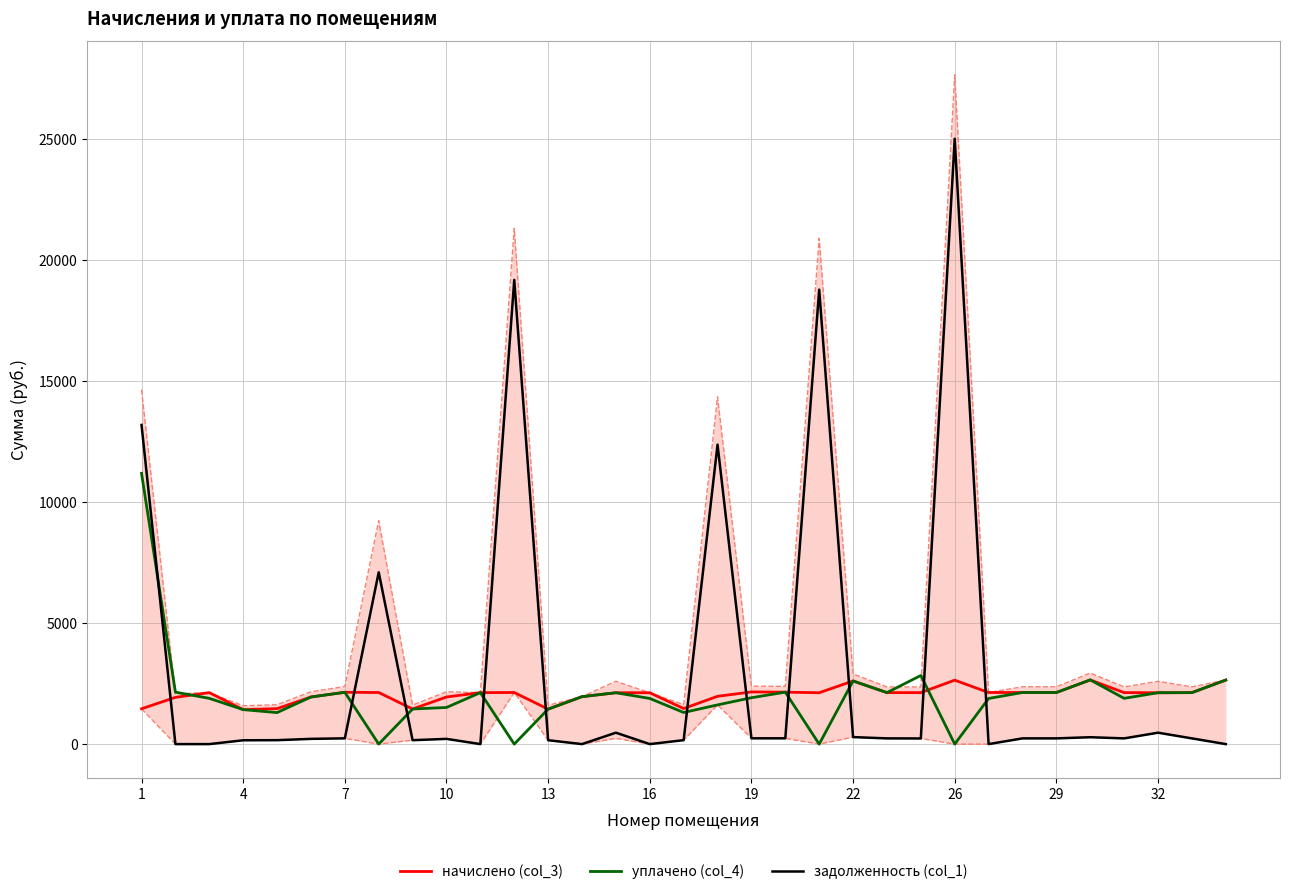

Reading left to right, transcribe all the data shown in this chart.

начислено (col_3): 1459.6	1931.8	2127.4	1424.8	1464.4	1946.2	2141.7	2132.2	1450.1	1946.2	2127.4	2132.2	1445.3	1960.5	2122.7	2122.7	1469.2	1974.8	2156.0	2146.5	2122.7	2609.2	2127.4	2127.4	2642.6	2132.2	2132.2	2132.2	2652.1	2127.4	2122.7	2127.4	2647.3
уплачено (col_4): 11189.9	2147.1	1891.0	1424.8	1302.0	1946.2	2141.0	0.0	1450.1	1513.7	2127.4	0.0	1445.3	1962.0	2122.6	1886.3	1305.9	1620.0	1916.5	2146.5	0.0	2609.2	2127.4	2836.6	0.0	1886.0	2132.2	2132.2	2653.5	1891.0	2122.7	2127.4	2647.3
задолженность (col_1): 13188.7	0.3	0.0	158.3	162.7	216.2	238.0	7100.4	161.1	216.2	0.0	19182.6	160.6	0.0	471.7	0.0	163.2	12375.4	239.6	238.5	18779.6	289.9	236.4	233.1	25014.9	0.0	236.5	236.9	284.4	236.4	471.7	236.4	0.0